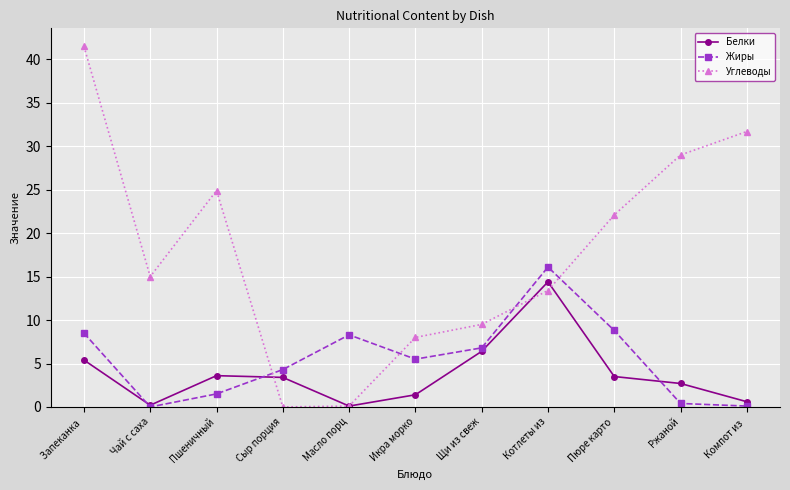

Rank the series by their maximum value, from lowest to highest.

Белки, Жиры, Углеводы